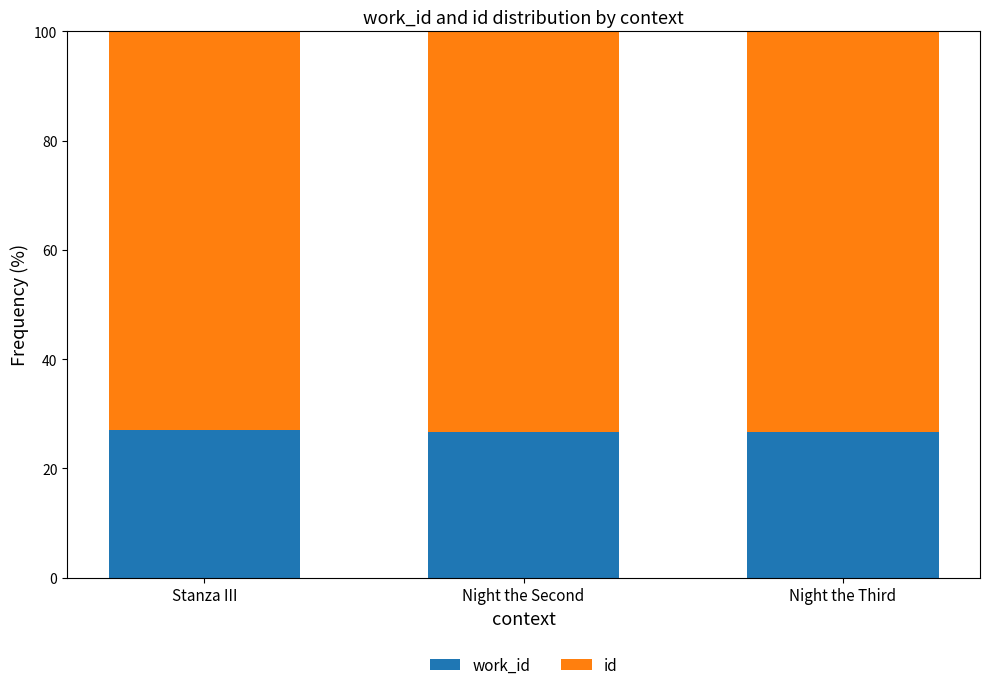

Which has a higher value, Stanza III or Night the Second?

Stanza III